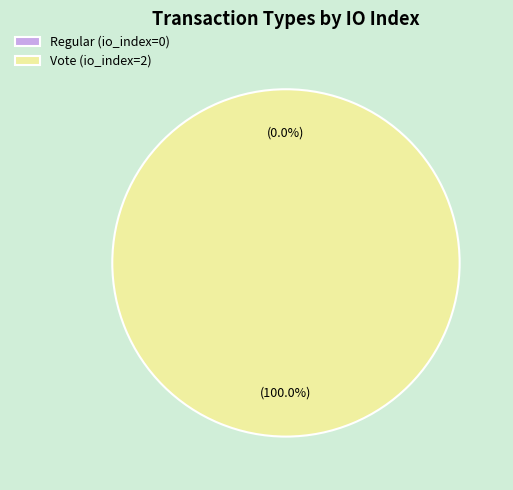

True or false: Regular (io_index=0) accounts for 6% of the total.

False